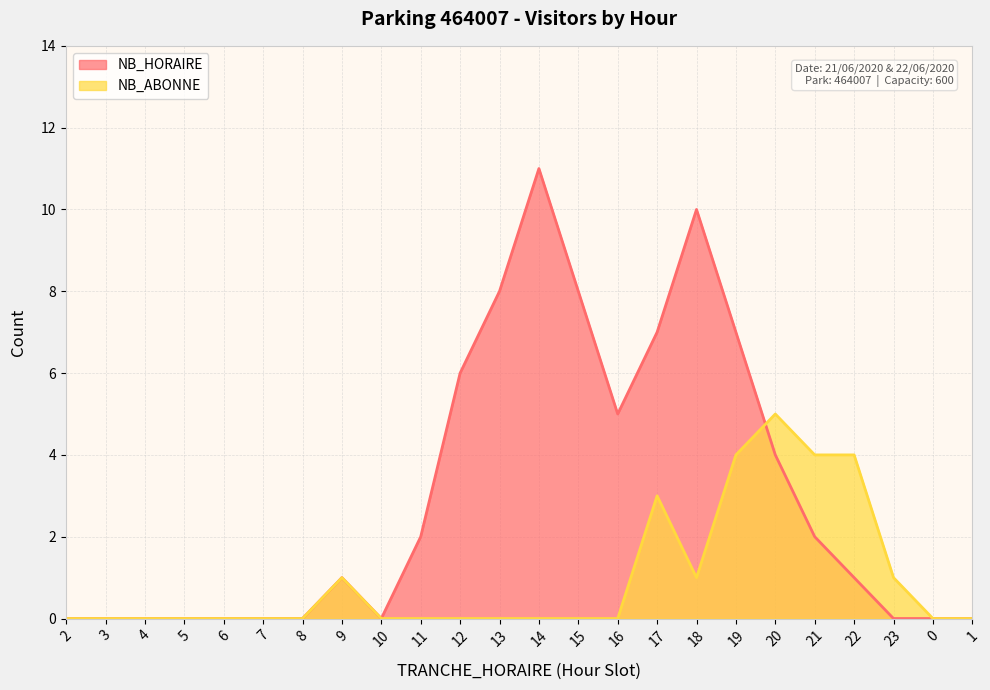

List the series in order of their peak value, lowest first.

NB_ABONNE, NB_HORAIRE